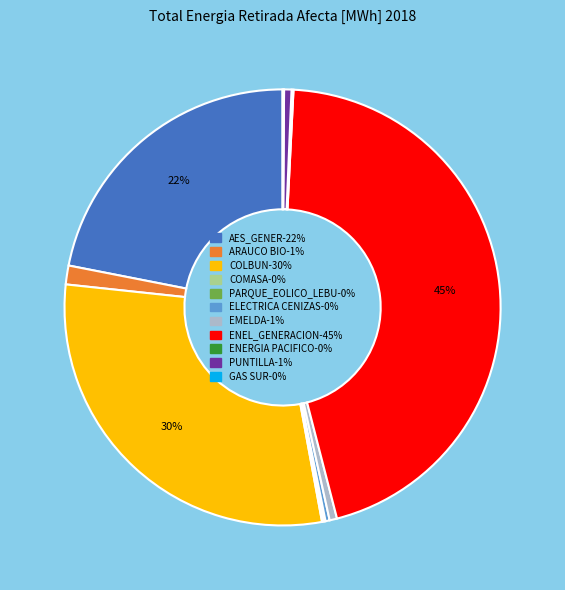

True or false: EMELDA accounts for 1% of the total.

True